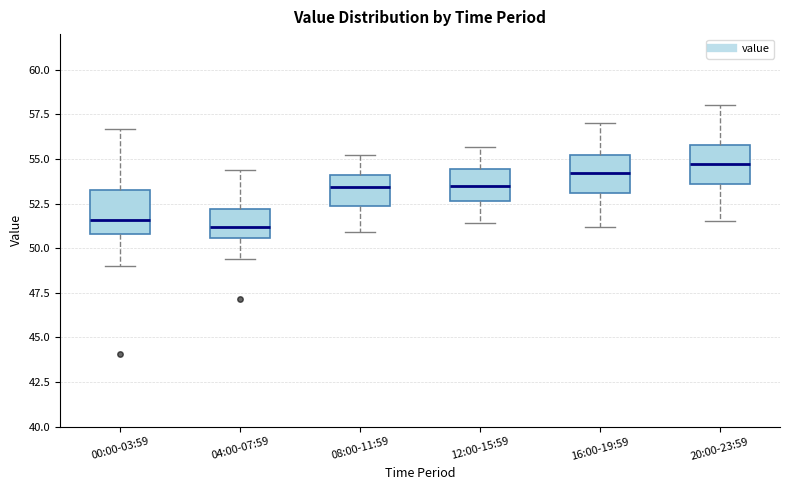

Which box's median line is the highest?

20:00-23:59